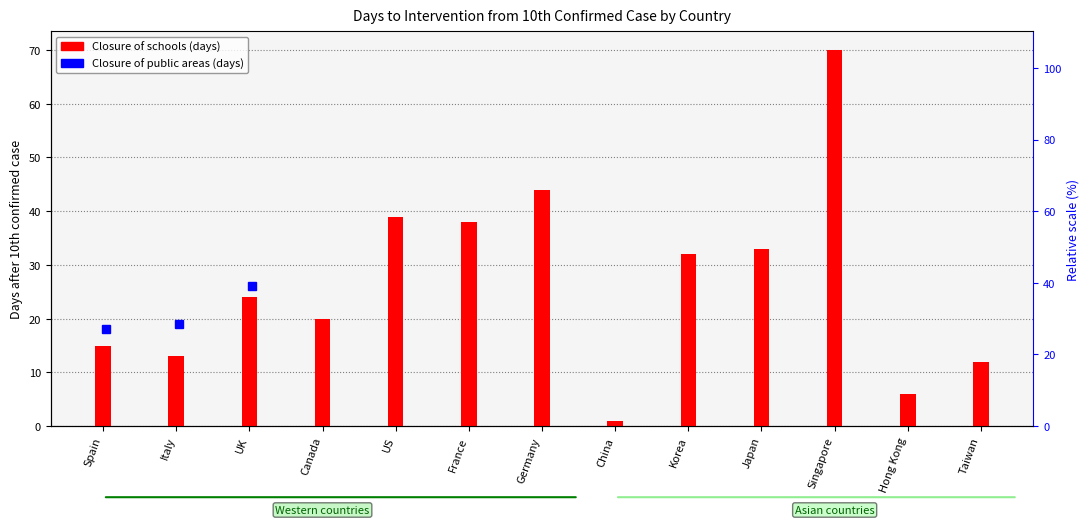

What is the change in value from China to Japan?

+32